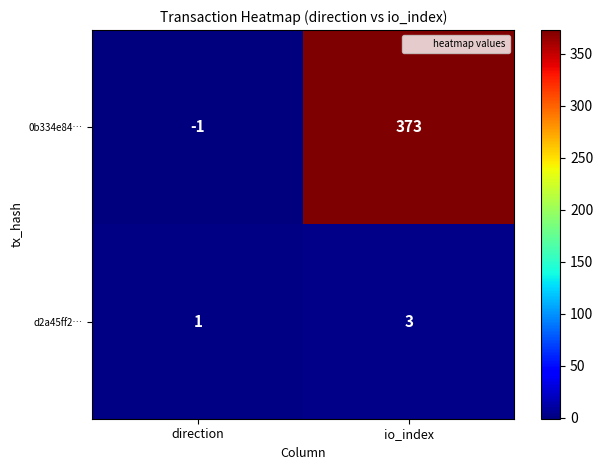

At which label is 0b334e84… closest to 186?

direction